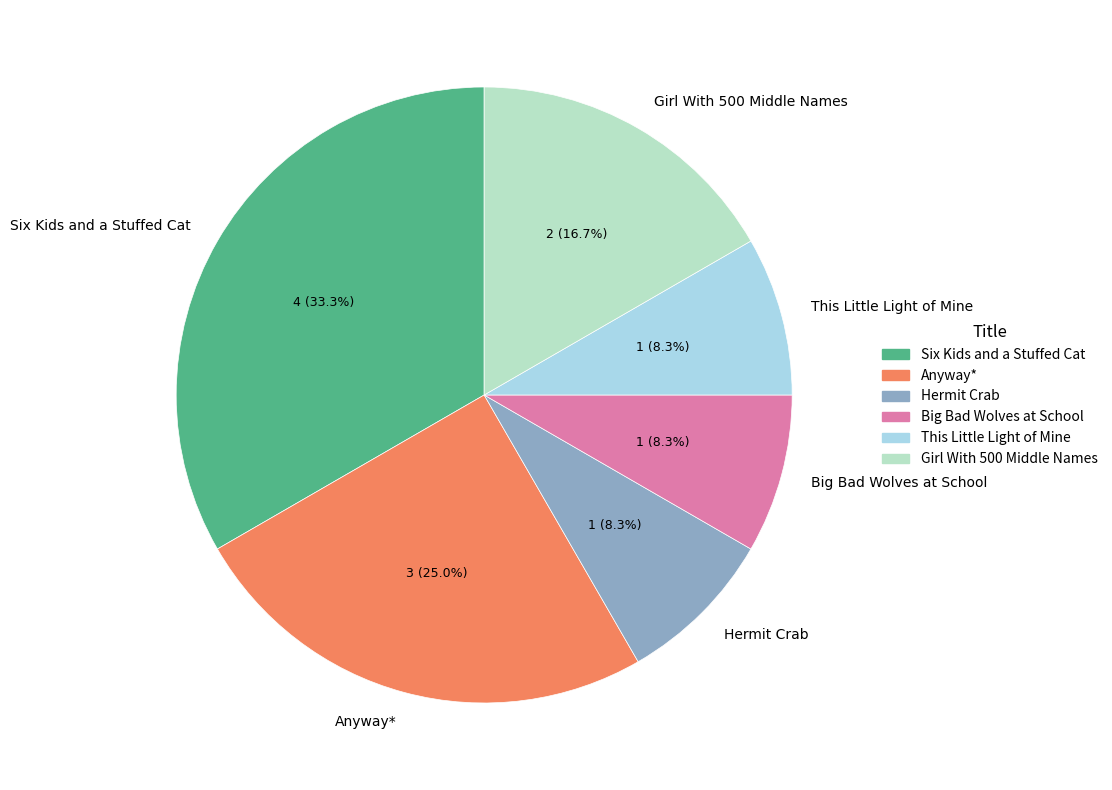

To the nearest percent, what is the difference between the This Little Light of Mine and Anyway* slice percentages?

17%